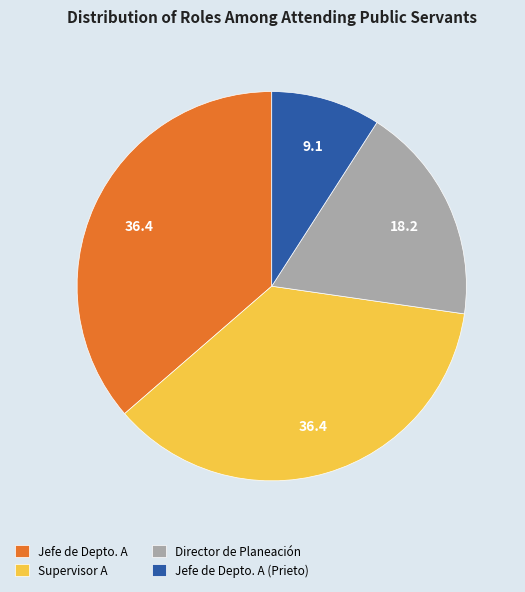

Is it true that Supervisor A is 36% of the pie?

True